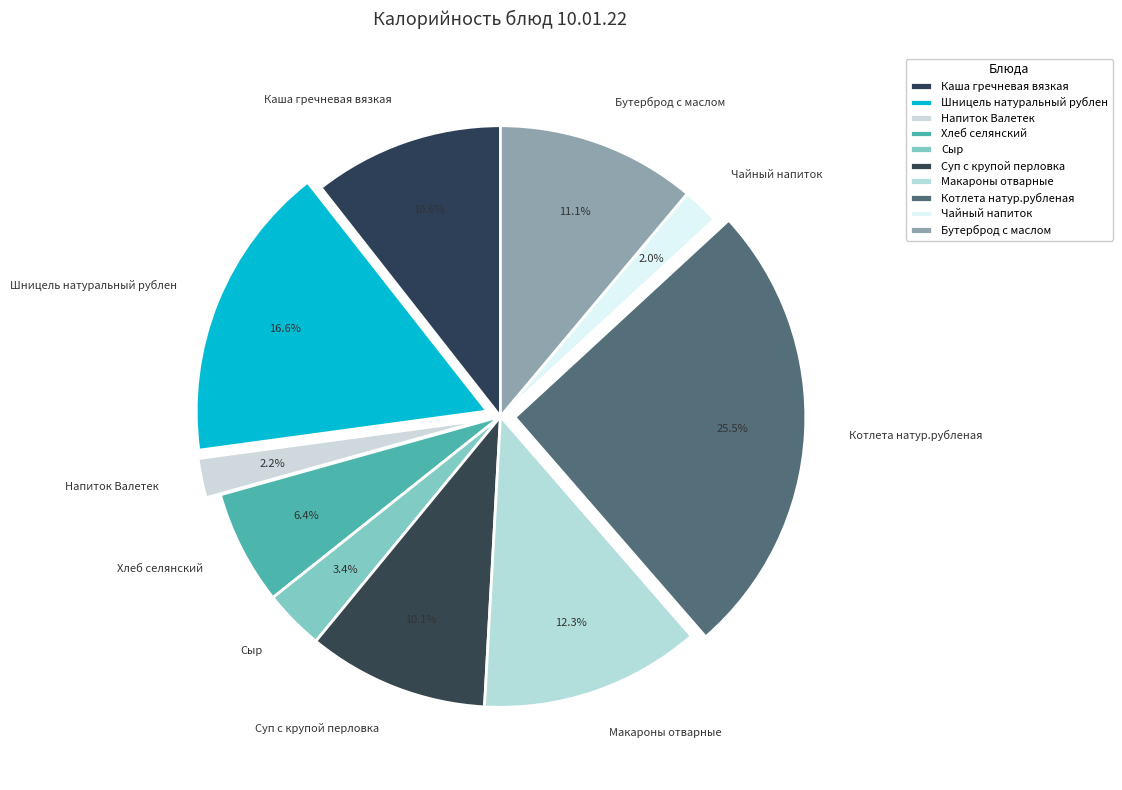

Which slice is the largest?

Котлета натур.рубленая